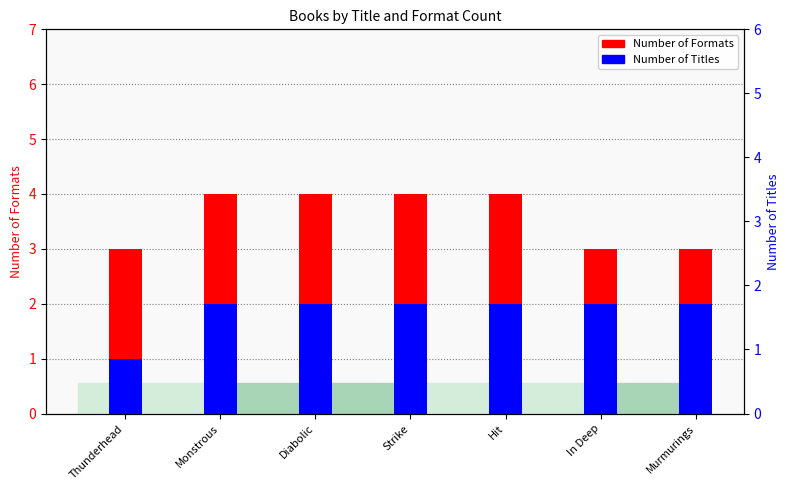

The Number of Formats series shows 4 at Diabolic. True or false?

True